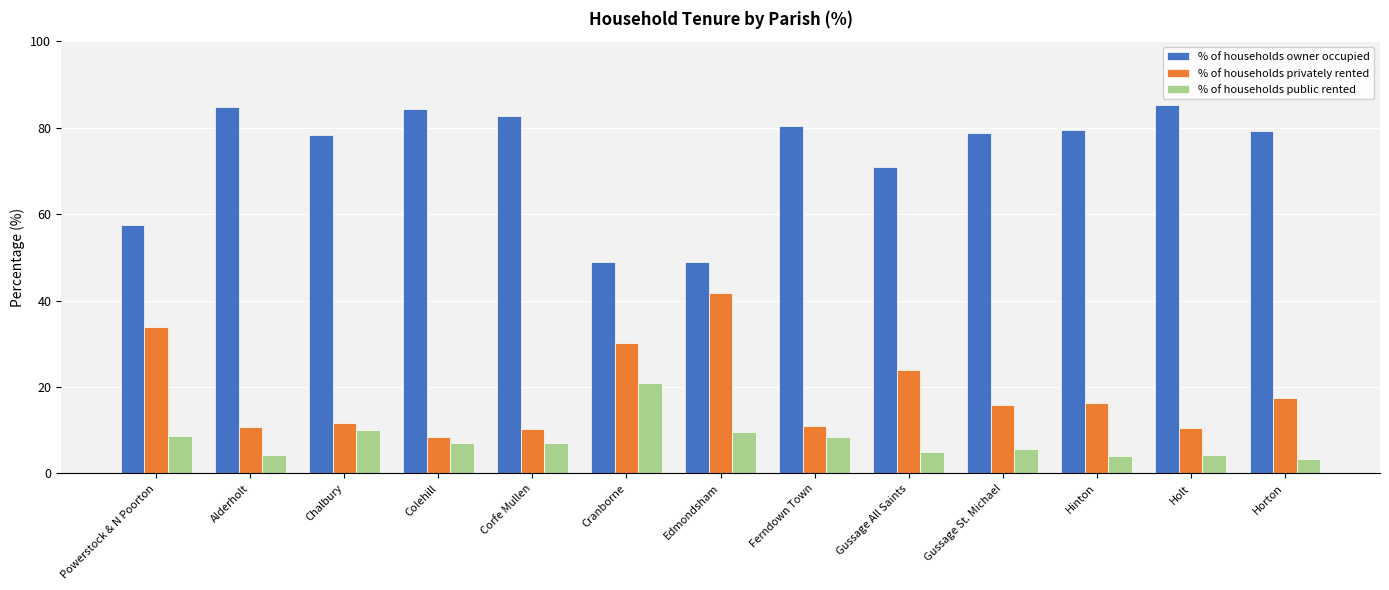

Does the chart contain any negative values?

No